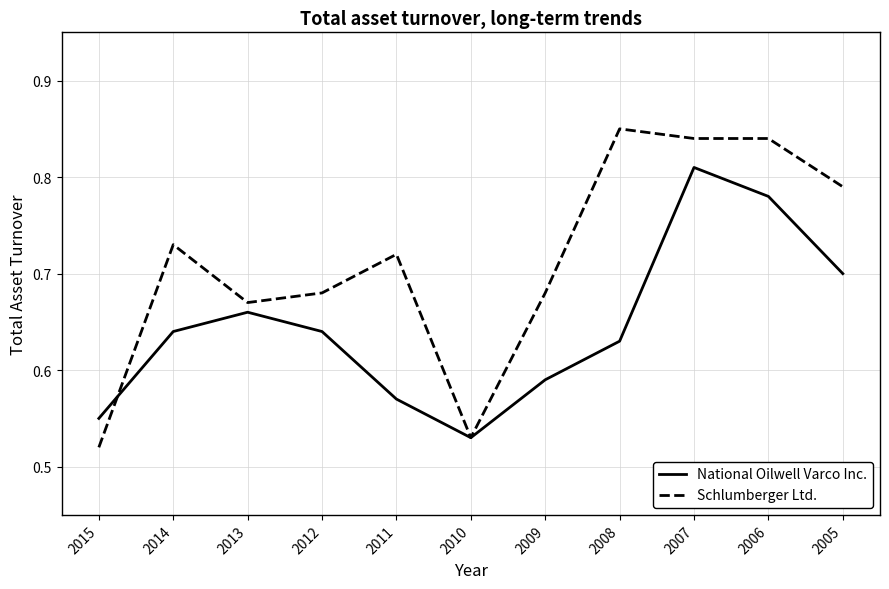

What is the difference between the second highest and second lowest values in the Schlumberger Ltd. series?

0.3